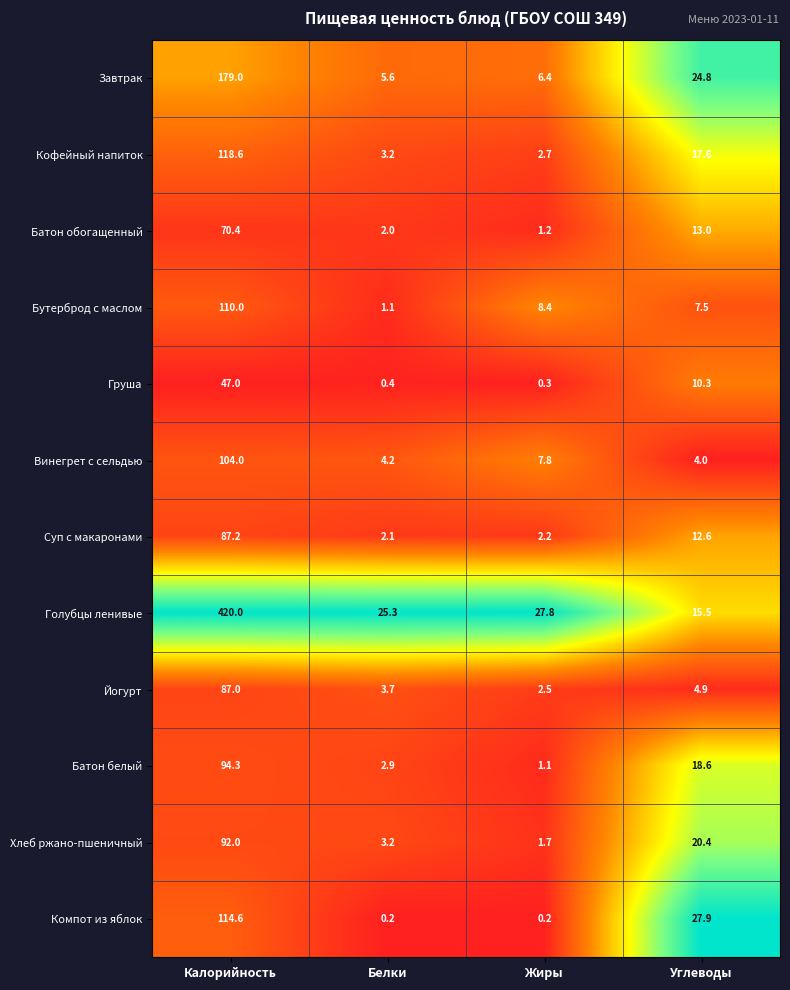

What is the difference between the second highest and second lowest values in the Батон белый series?

15.7